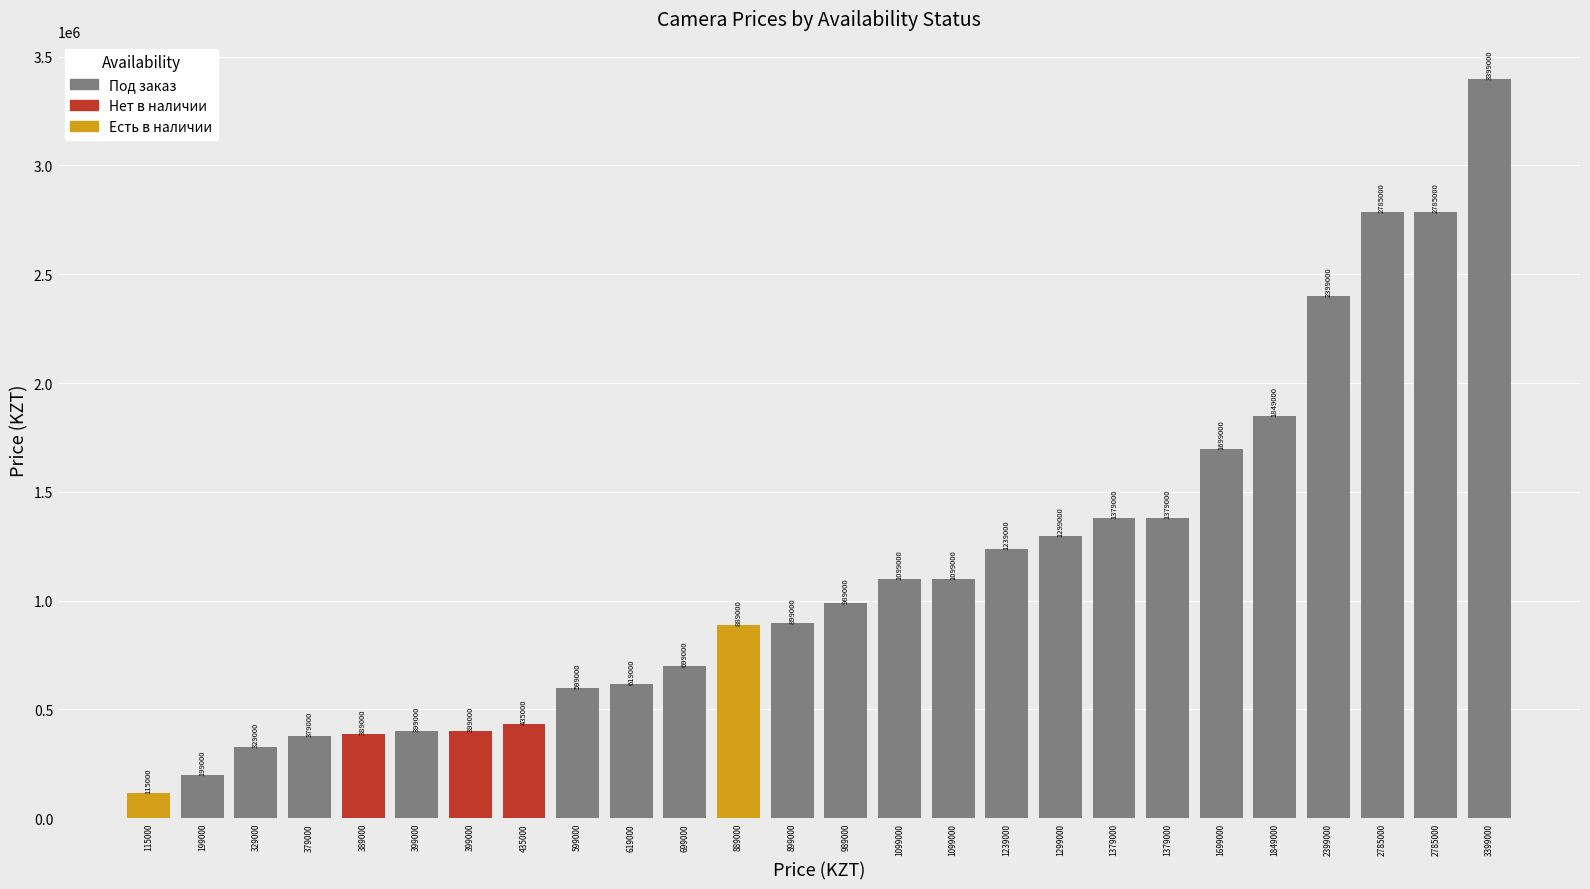

What is the maximum value shown in the chart?

3399000